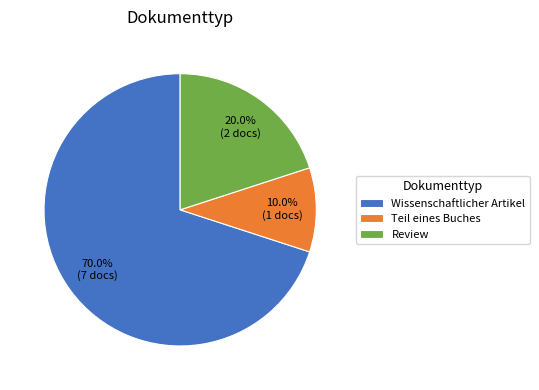

To the nearest percent, what portion does Teil eines Buches represent?

10%